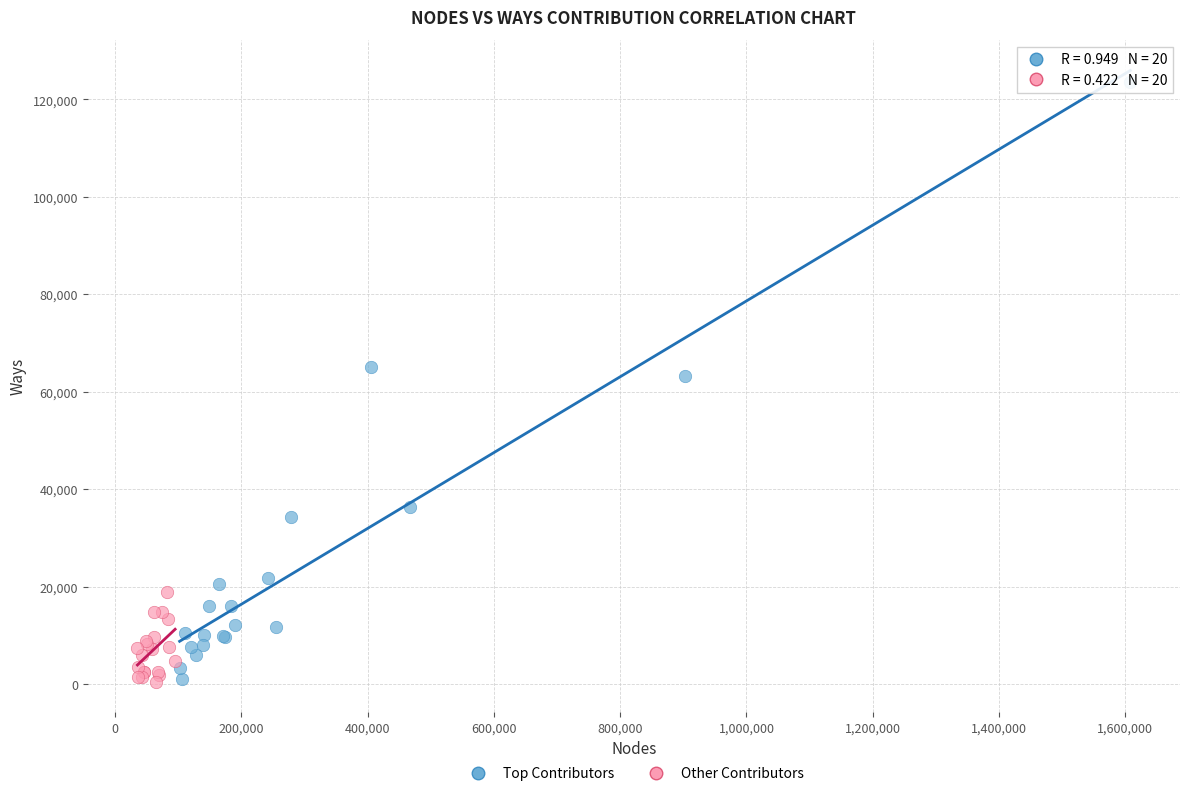

What are all the series names shown in the legend?

Top Contributors, Other Contributors